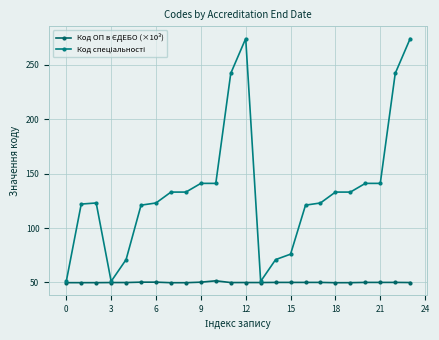

Which category has the lowest value across all series?

18